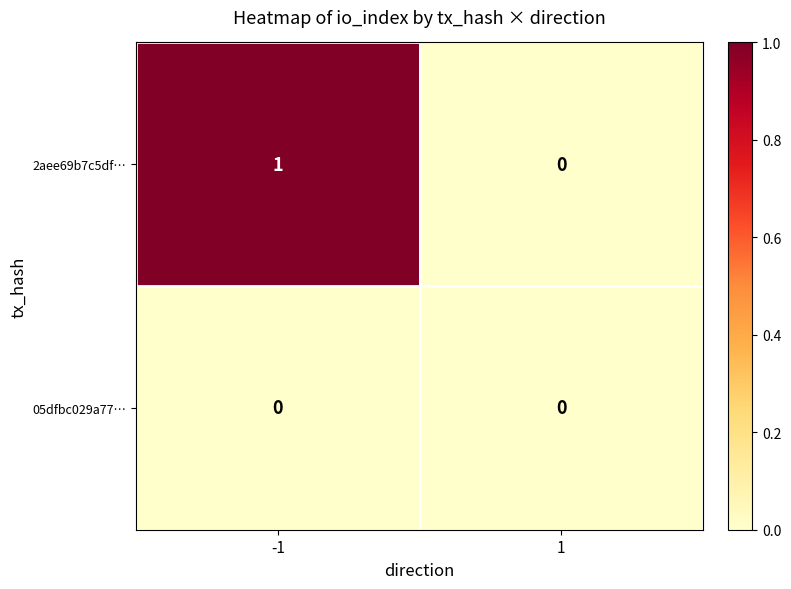

Is the value of 05dfbc029a77… at 1 greater than the value of 2aee69b7c5df… at -1?

No